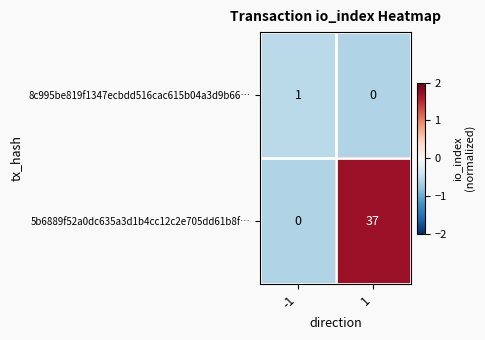

How many distinct data groups are displayed?

2